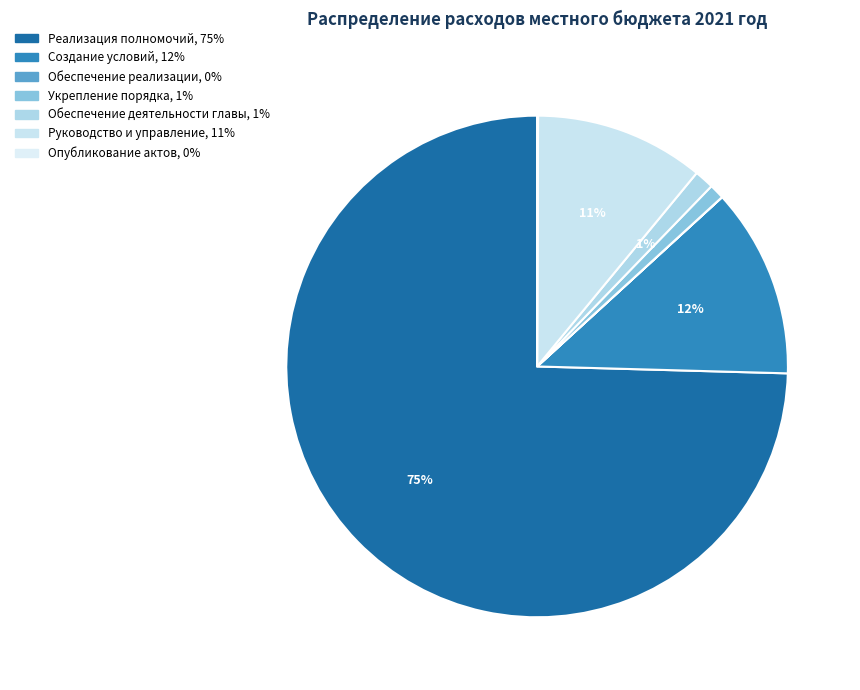

Is there any slice that represents more than half of the pie?

Yes